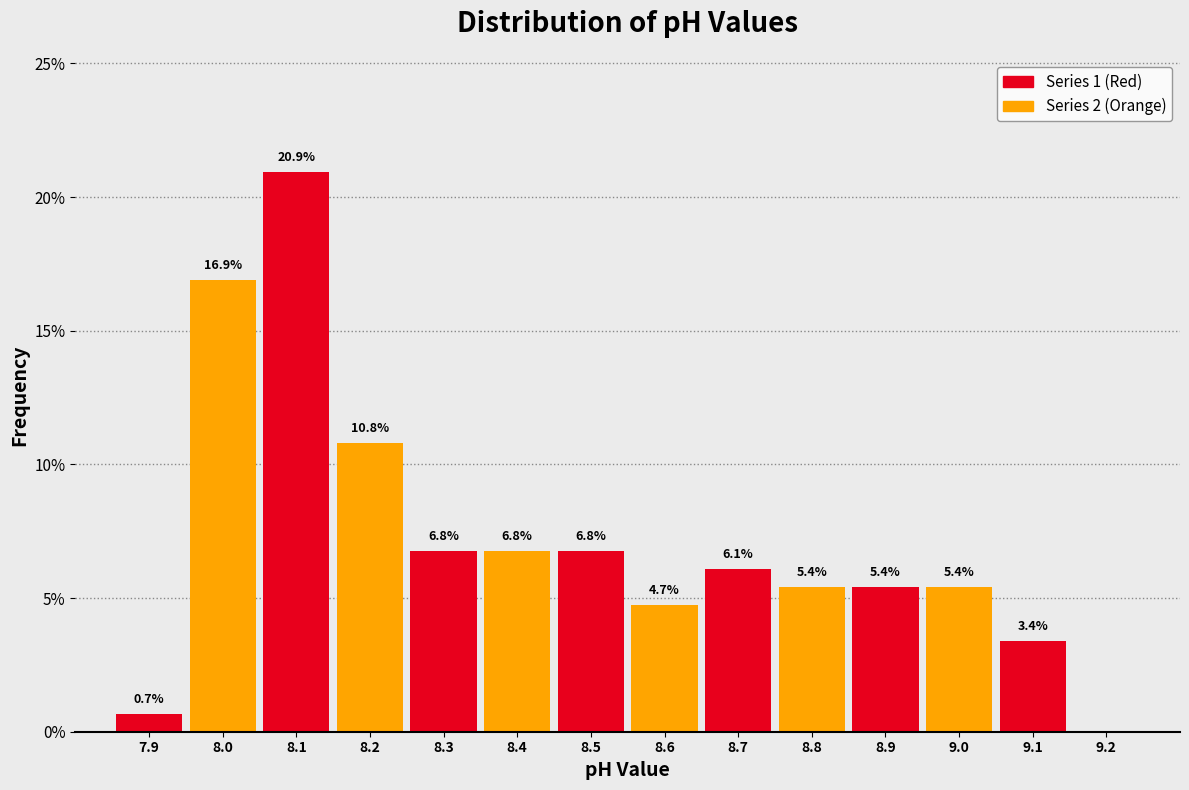

Which range on the x-axis has the tallest bar?

8.05 to 8.15